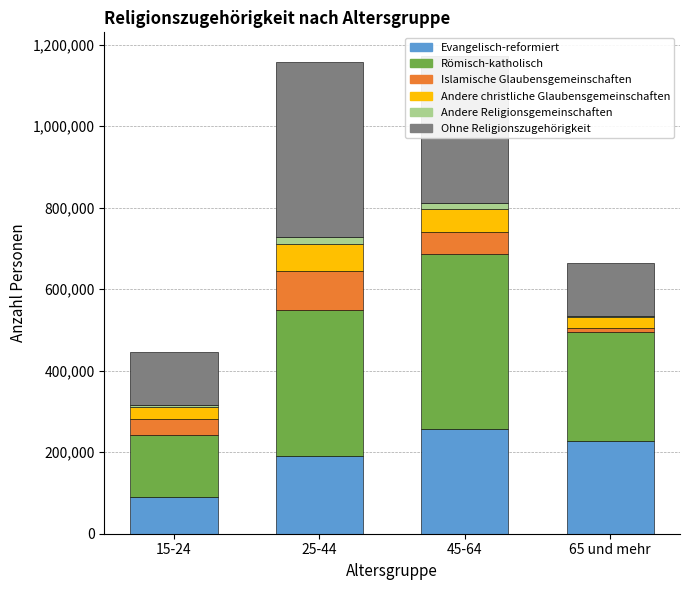

What is the maximum value for Evangelisch-reformiert?

256229.2